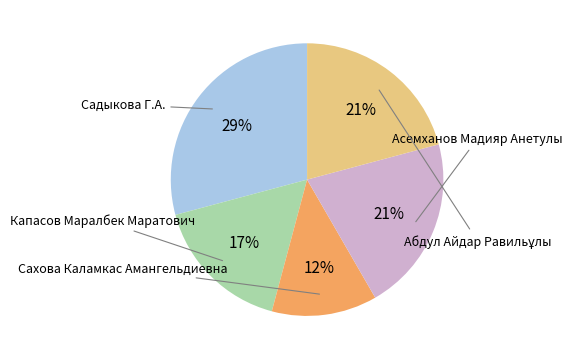

Rank the categories by value from lowest to highest.

Сахова Каламкас Амангельдиевна, Капасов Маралбек Маратович, Асемханов Мадияр Анетулы, Абдул Айдар Равильұлы, Садыкова Г.А.